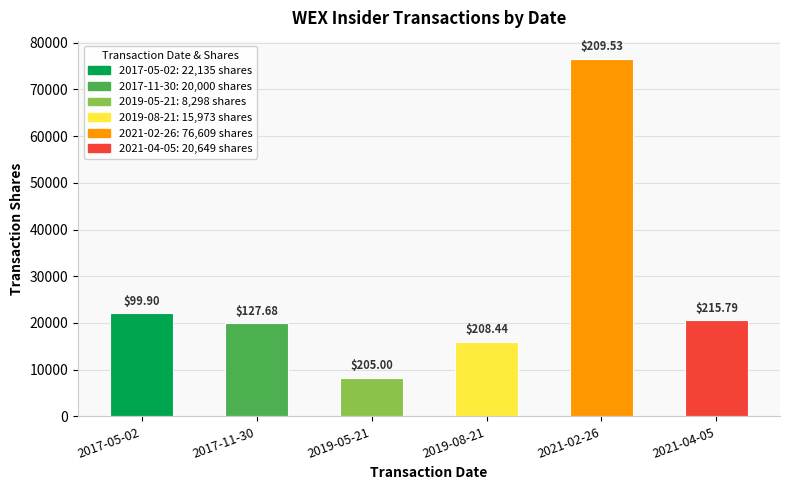

Are the bars grouped side by side (vs. stacked)?

Yes